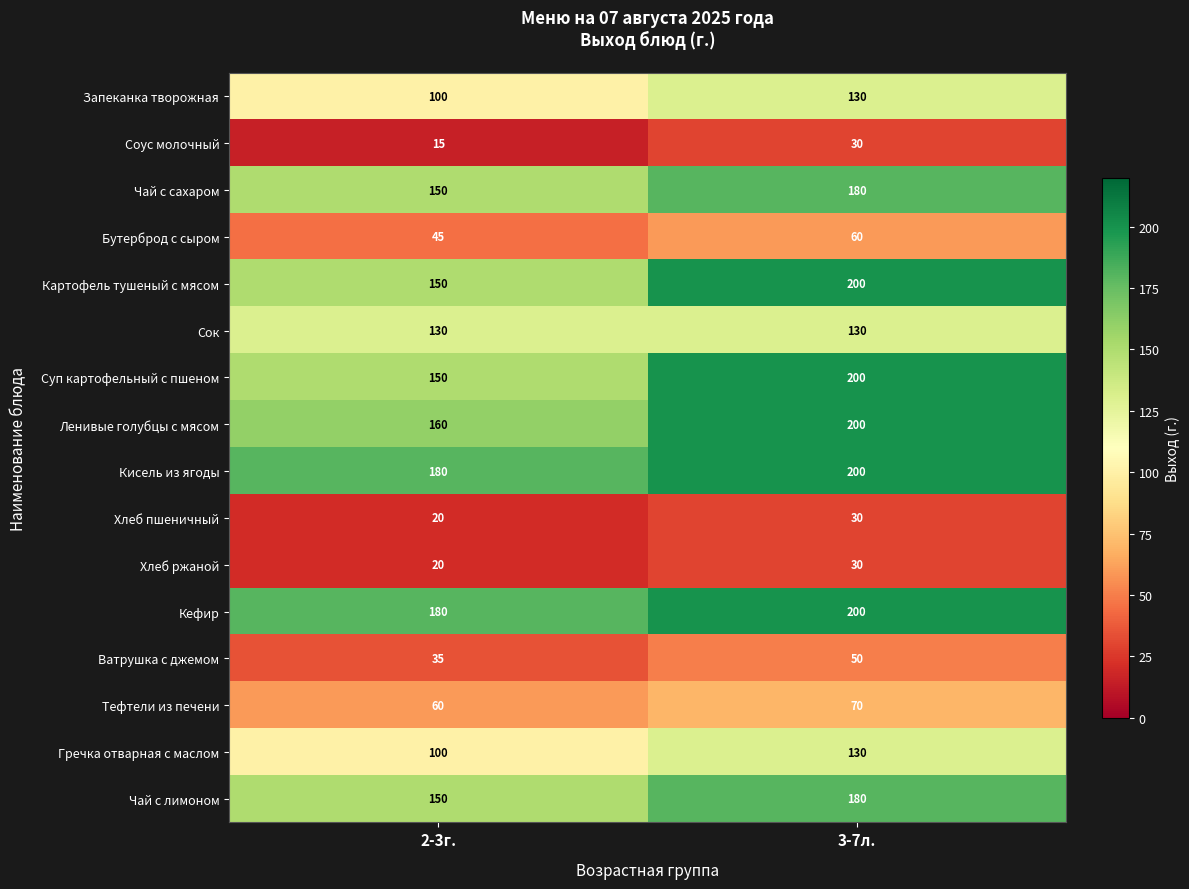

List the labels in order of Чай с сахаром value, largest first.

3-7л., 2-3г.